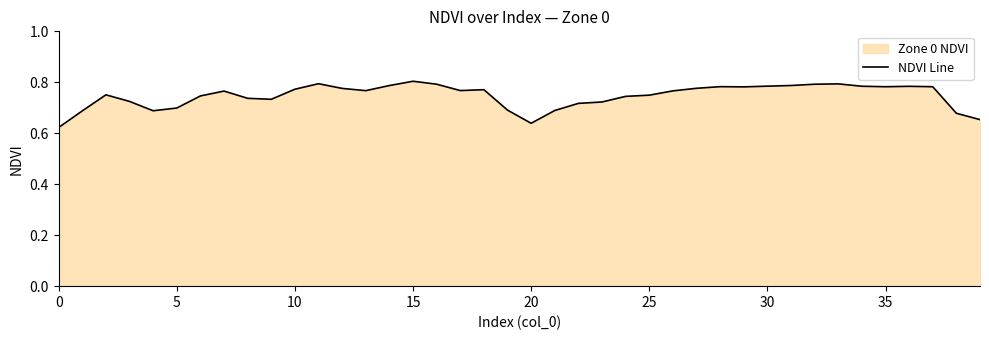

Is it true that the value at 35 is 0.3?

False